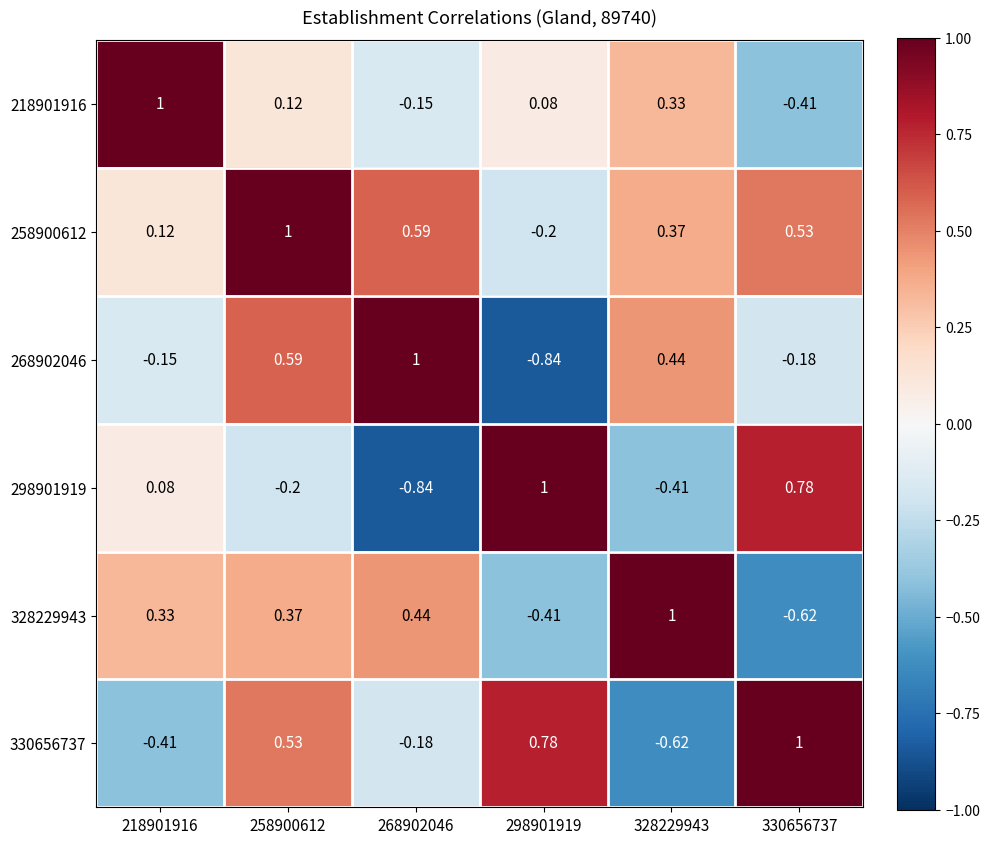

Is the value of 258900612 at 330656737 greater than the value of 328229943 at 268902046?

Yes